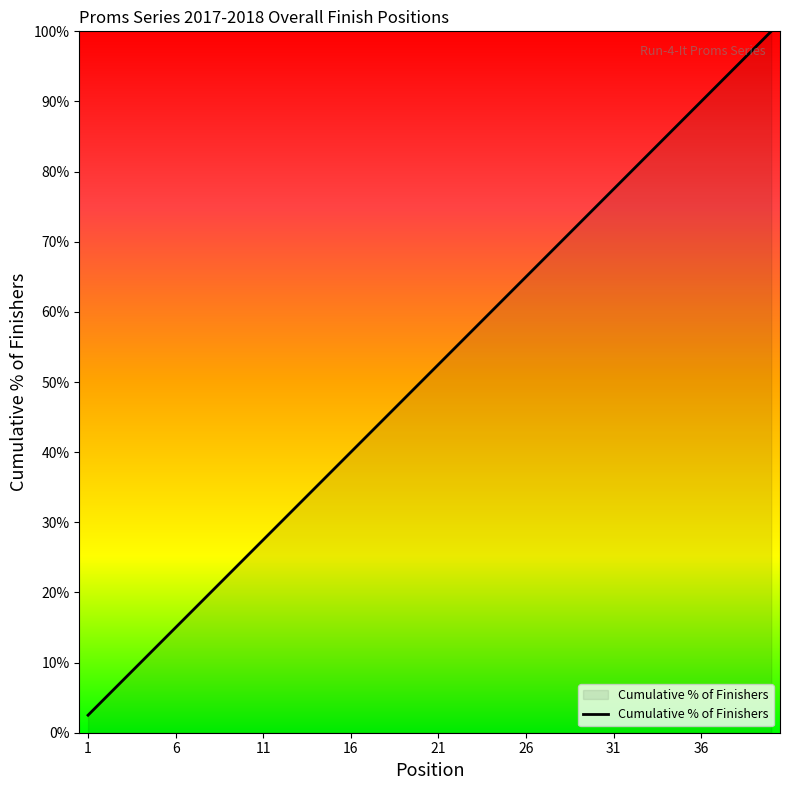

What is the smallest value displayed?

2.5